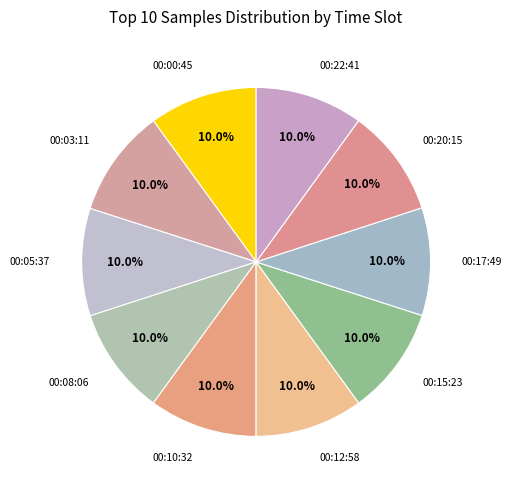

Is there a majority slice in this chart?

No